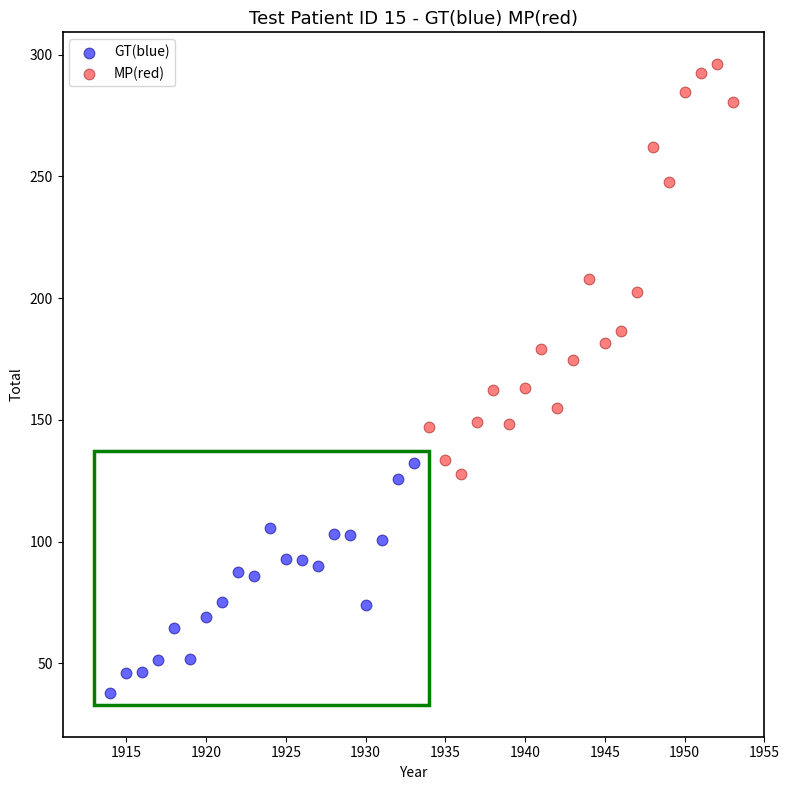

Which series contains the lowest Y value?

GT(blue)